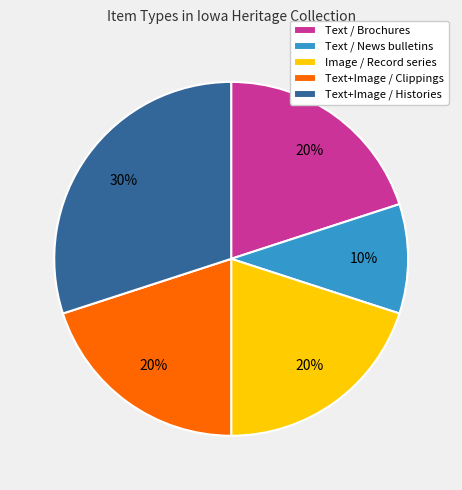

To the nearest percent, what is the difference between the largest and smallest slice percentages?

20%